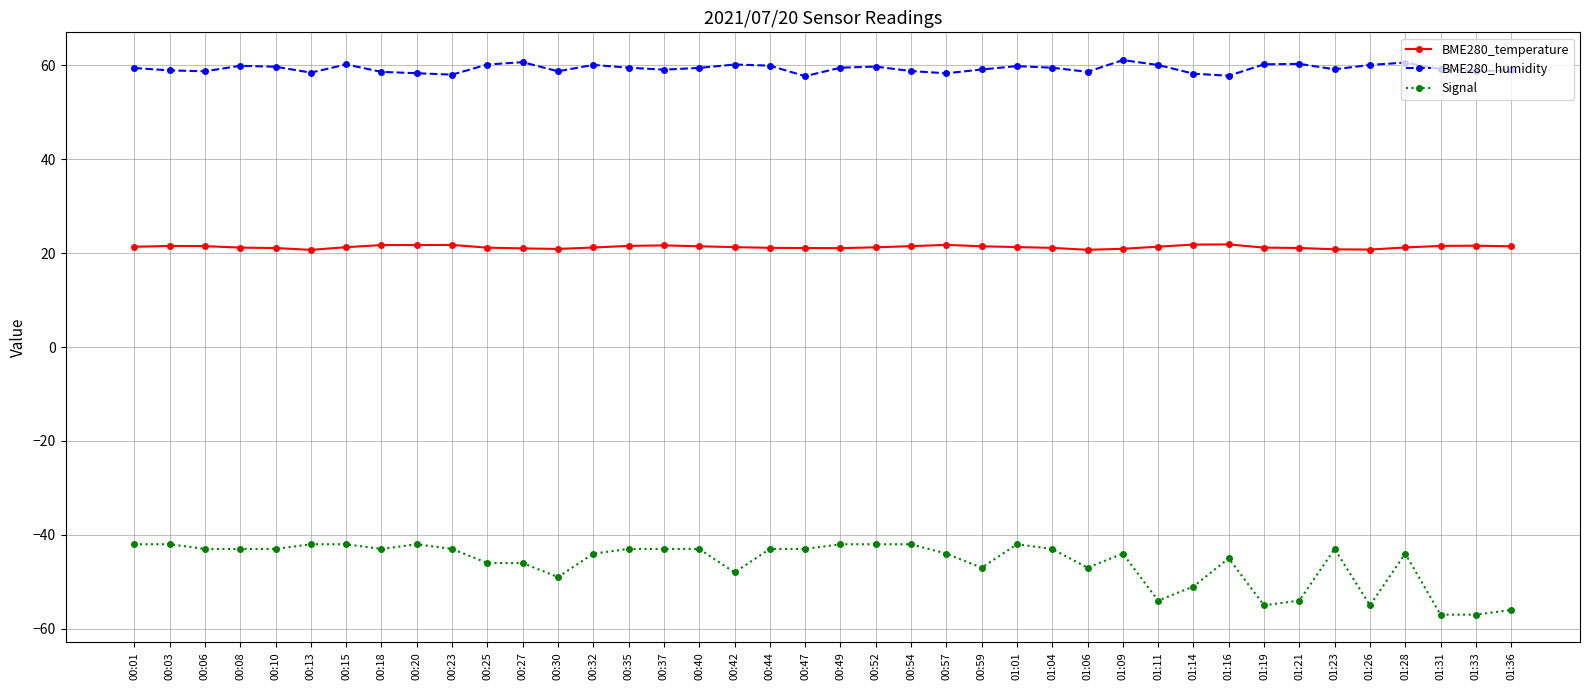

Which series has the largest range (max minus min)?

Signal